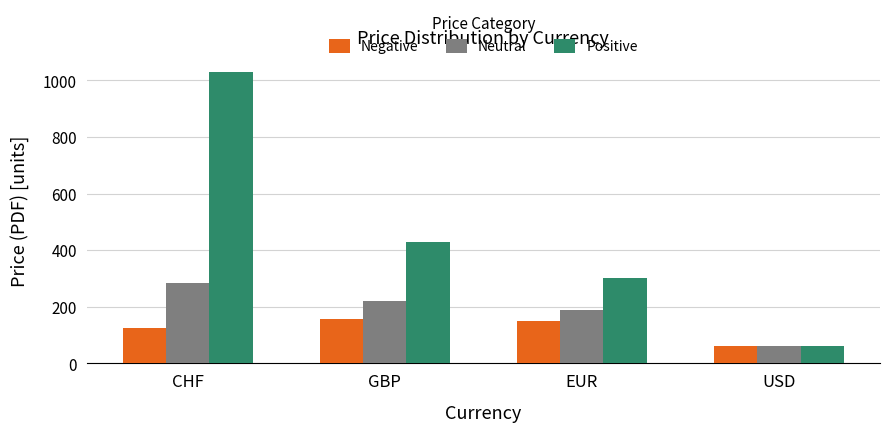

Rank the series at CHF from lowest to highest value.

Negative, Neutral, Positive